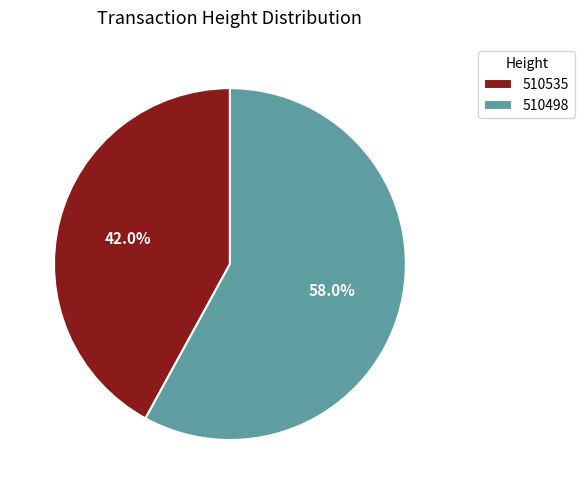

To the nearest percent, what is the combined percentage of 510498 and 510535?

100%